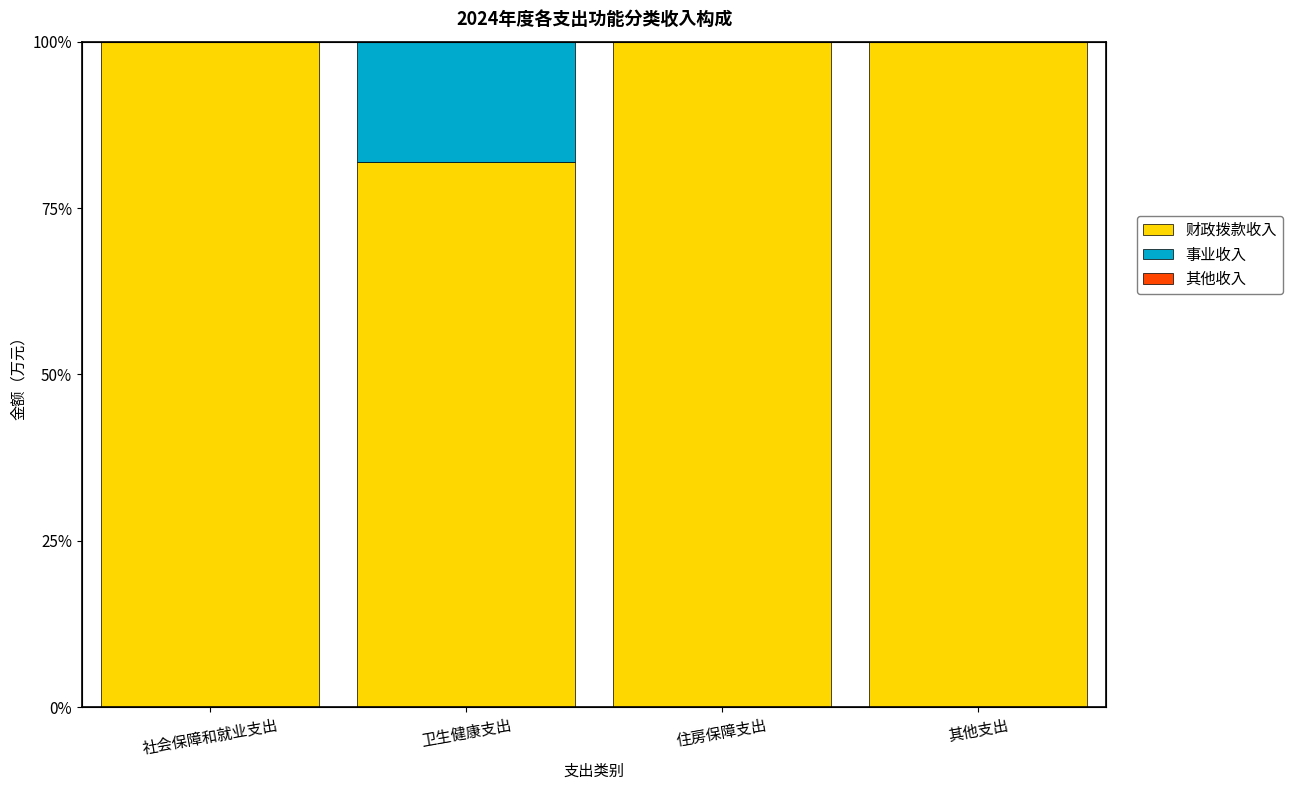

What is the total value across all series at 住房保障支出?

100.0